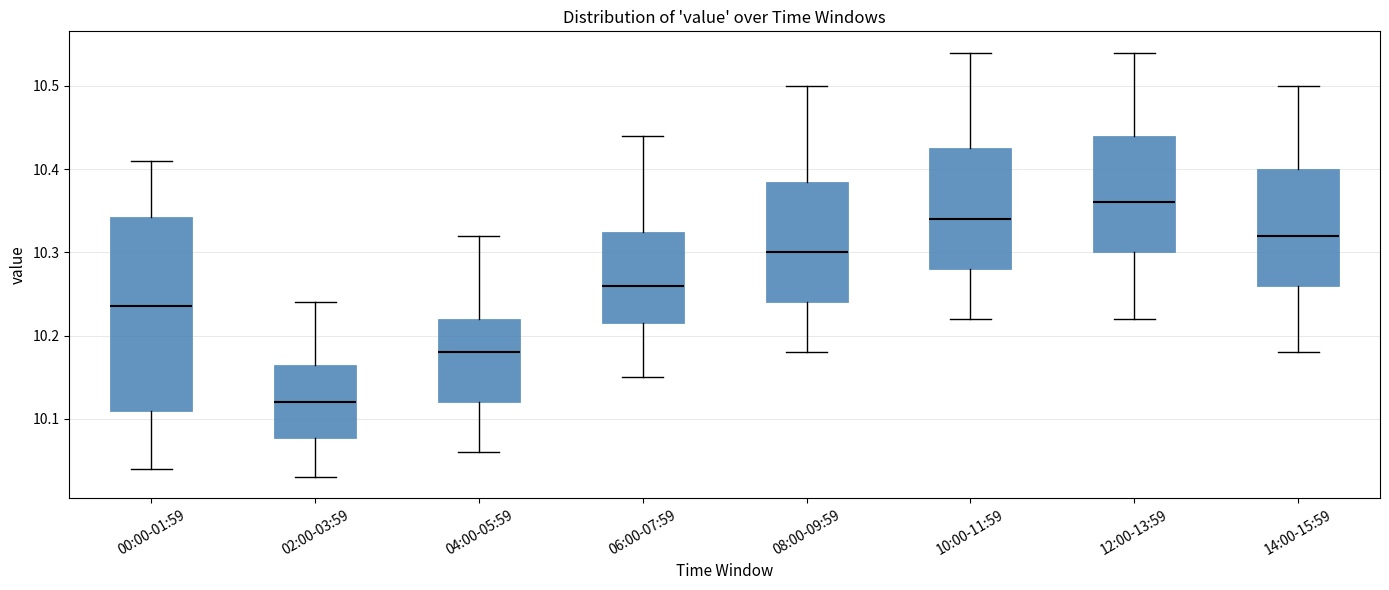

Which box is the tallest, from its lower edge to its upper edge?

00:00-01:59